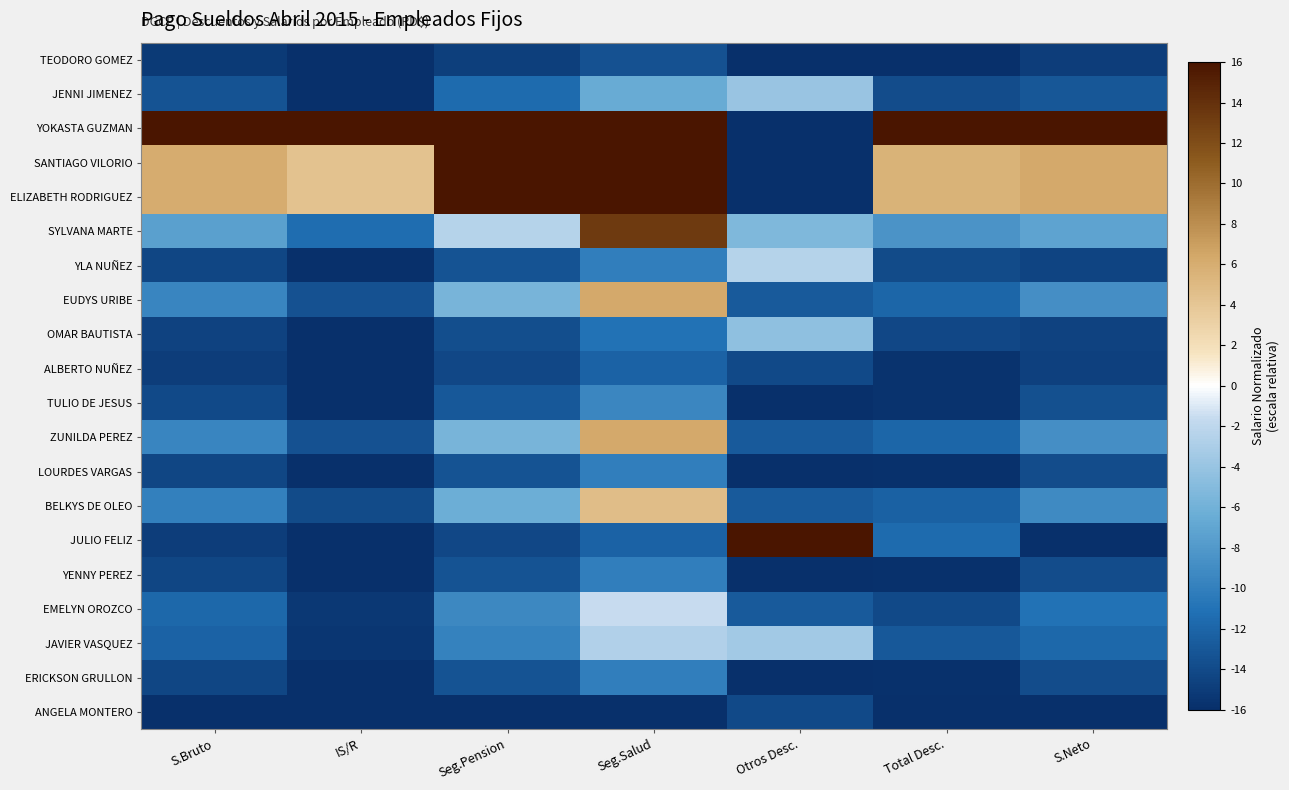

Reading right to left, extract all data points from this chart.

TEODORO GOMEZ: S.Neto=-15.0	Total Desc.=-16.0	Otros Desc.=-16.0	Seg.Salud=-13.4	Seg.Pension=-14.8	IS/R=-16.0	S.Bruto=-15.2
JENNI JIMENEZ: S.Neto=-13.1	Total Desc.=-13.8	Otros Desc.=-3.9	Seg.Salud=-6.6	Seg.Pension=-11.6	IS/R=-16.0	S.Bruto=-13.3
YOKASTA GUZMAN: S.Neto=16.0	Total Desc.=16.0	Otros Desc.=-16.0	Seg.Salud=16.0	Seg.Pension=16.0	IS/R=16.0	S.Bruto=16.0
SANTIAGO VILORIO: S.Neto=6.3	Total Desc.=5.5	Otros Desc.=-16.0	Seg.Salud=16.0	Seg.Pension=16.0	IS/R=4.3	S.Bruto=6.1
ELIZABETH RODRIGUEZ: S.Neto=6.3	Total Desc.=5.5	Otros Desc.=-16.0	Seg.Salud=16.0	Seg.Pension=16.0	IS/R=4.3	S.Bruto=6.1
SYLVANA MARTE: S.Neto=-7.2	Total Desc.=-8.5	Otros Desc.=-5.4	Seg.Salud=13.3	Seg.Pension=-2.4	IS/R=-11.4	S.Bruto=-7.5
YLA NUÑEZ: S.Neto=-14.4	Total Desc.=-13.9	Otros Desc.=-2.5	Seg.Salud=-10.1	Seg.Pension=-13.3	IS/R=-16.0	S.Bruto=-14.3
EUDYS URIBE: S.Neto=-8.8	Total Desc.=-11.9	Otros Desc.=-12.8	Seg.Salud=6.3	Seg.Pension=-5.6	IS/R=-13.5	S.Bruto=-9.5
OMAR BAUTISTA: S.Neto=-14.6	Total Desc.=-14.2	Otros Desc.=-4.5	Seg.Salud=-11.0	Seg.Pension=-13.7	IS/R=-16.0	S.Bruto=-14.5
ALBERTO NUÑEZ: S.Neto=-14.7	Total Desc.=-15.7	Otros Desc.=-14.1	Seg.Salud=-12.2	Seg.Pension=-14.2	IS/R=-16.0	S.Bruto=-14.9
TULIO DE JESUS: S.Neto=-13.6	Total Desc.=-15.7	Otros Desc.=-16.0	Seg.Salud=-9.4	Seg.Pension=-12.9	IS/R=-16.0	S.Bruto=-14.1
ZUNILDA PEREZ: S.Neto=-8.8	Total Desc.=-11.9	Otros Desc.=-12.8	Seg.Salud=6.3	Seg.Pension=-5.6	IS/R=-13.5	S.Bruto=-9.5
LOURDES VARGAS: S.Neto=-13.8	Total Desc.=-15.8	Otros Desc.=-16.0	Seg.Salud=-10.1	Seg.Pension=-13.3	IS/R=-16.0	S.Bruto=-14.3
BELKYS DE OLEO: S.Neto=-9.2	Total Desc.=-12.4	Otros Desc.=-12.8	Seg.Salud=4.7	Seg.Pension=-6.4	IS/R=-13.9	S.Bruto=-10.0
JULIO FELIZ: S.Neto=-15.9	Total Desc.=-11.5	Otros Desc.=16.0	Seg.Salud=-12.2	Seg.Pension=-14.2	IS/R=-16.0	S.Bruto=-14.9
YENNY PEREZ: S.Neto=-13.8	Total Desc.=-15.8	Otros Desc.=-16.0	Seg.Salud=-10.1	Seg.Pension=-13.3	IS/R=-16.0	S.Bruto=-14.3
EMELYN OROZCO: S.Neto=-11.1	Total Desc.=-14.1	Otros Desc.=-12.8	Seg.Salud=-1.6	Seg.Pension=-9.3	IS/R=-15.3	S.Bruto=-11.8
JAVIER VASQUEZ: S.Neto=-11.9	Total Desc.=-13.0	Otros Desc.=-3.4	Seg.Salud=-2.7	Seg.Pension=-9.8	IS/R=-15.4	S.Bruto=-12.1
ERICKSON GRULLON: S.Neto=-13.8	Total Desc.=-15.8	Otros Desc.=-16.0	Seg.Salud=-10.1	Seg.Pension=-13.3	IS/R=-16.0	S.Bruto=-14.3
ANGELA MONTERO: S.Neto=-16.0	Total Desc.=-15.9	Otros Desc.=-14.1	Seg.Salud=-16.0	Seg.Pension=-16.0	IS/R=-16.0	S.Bruto=-16.0